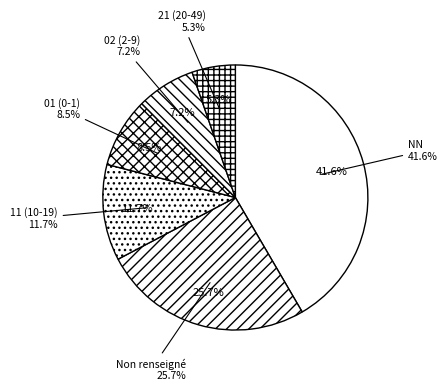

Between NN and 00, which is larger?

NN